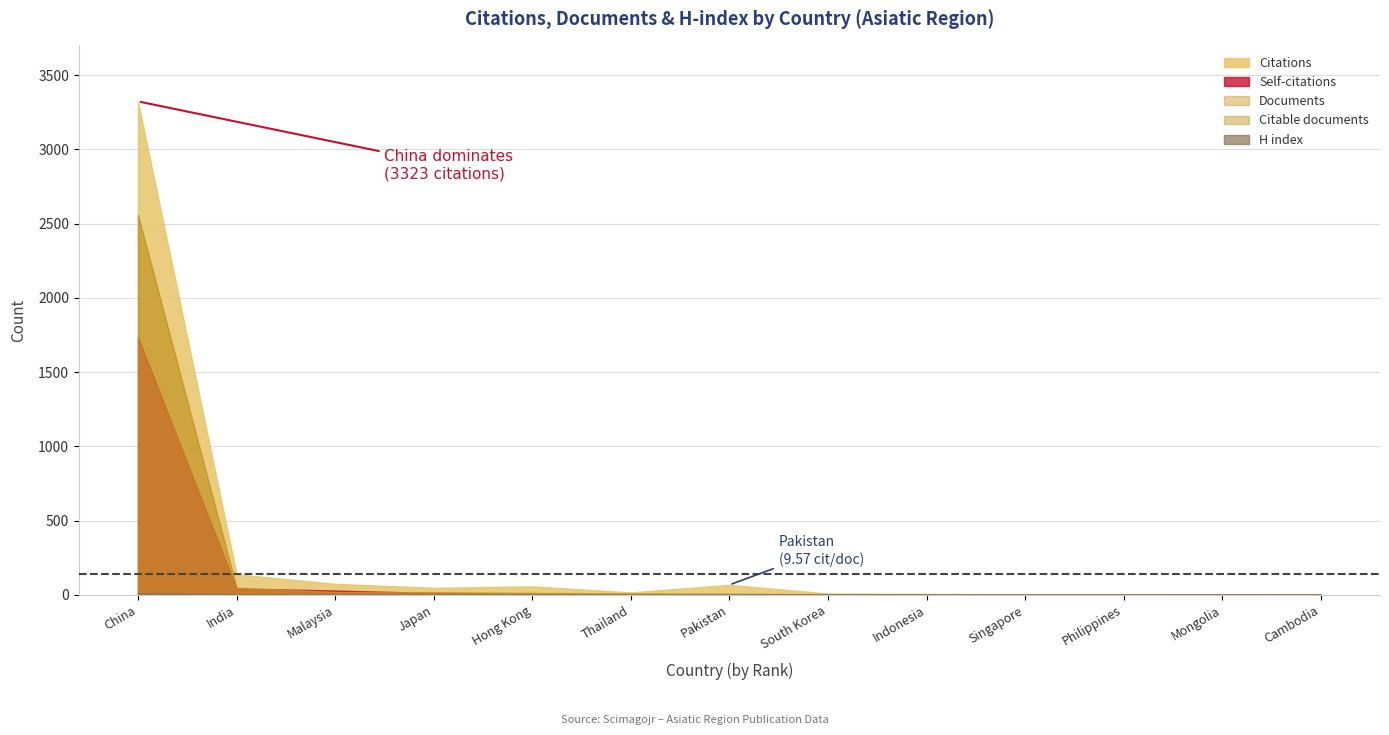

Reading left to right, list all the values displayed in this chart.

Citations: 3323	138	74	47	57	16	67	9	6	3	4	2	2
Self-citations: 1734	43	29	12	6	2	3	1	0	0	0	1	0
Documents: 2560	49	19	18	14	10	7	4	3	1	1	1	1
Citable documents: 2558	48	12	17	12	9	7	4	3	1	1	1	1
H index: 12	5	4	4	4	2	3	2	1	1	1	1	1